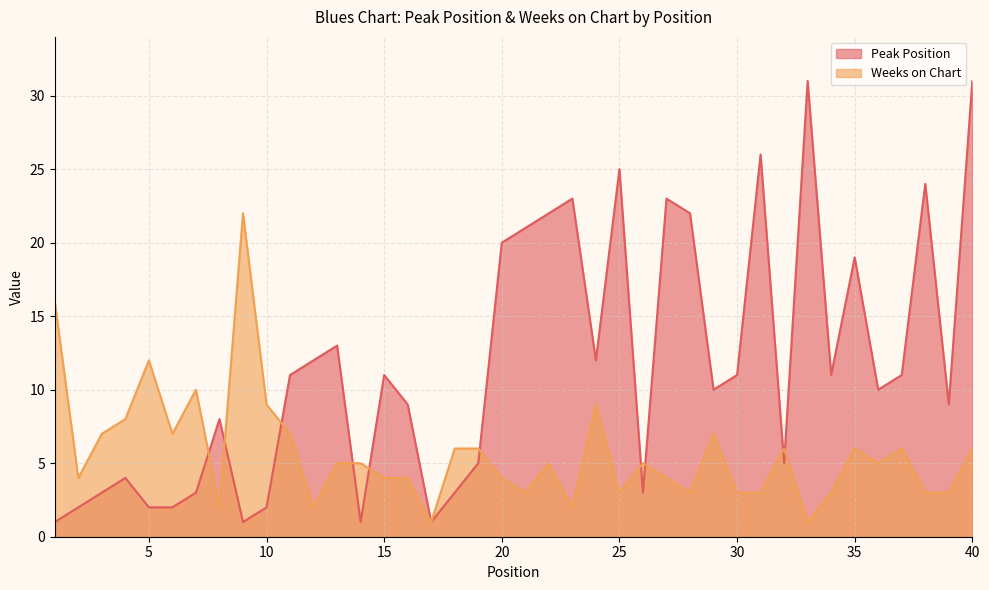

Rank the series at 28 from lowest to highest value.

Weeks on Chart, Peak Position